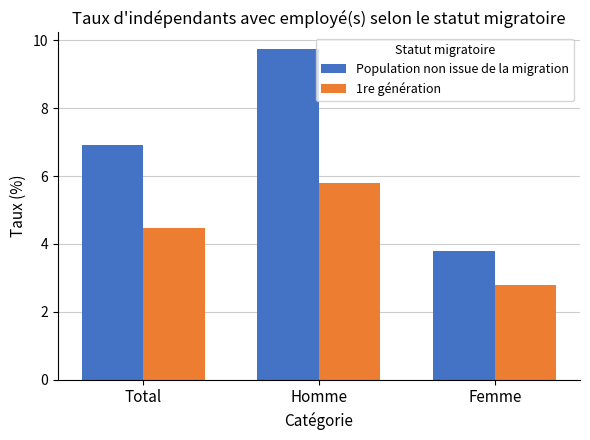

How many values in the 1re génération series exceed 4?

2